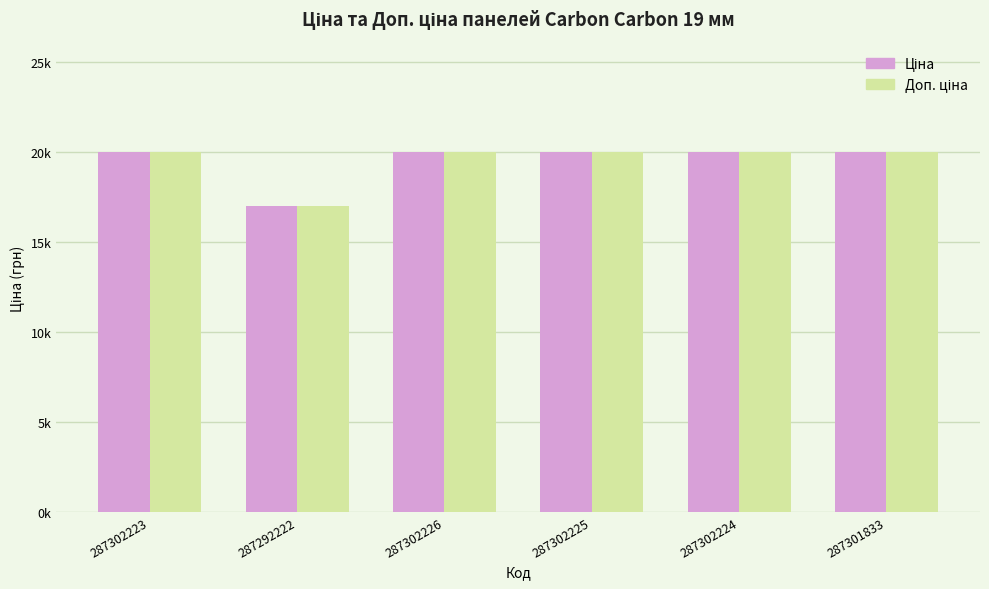

Is it true that Доп. ціна equals 19964.2 at 287302225?

True